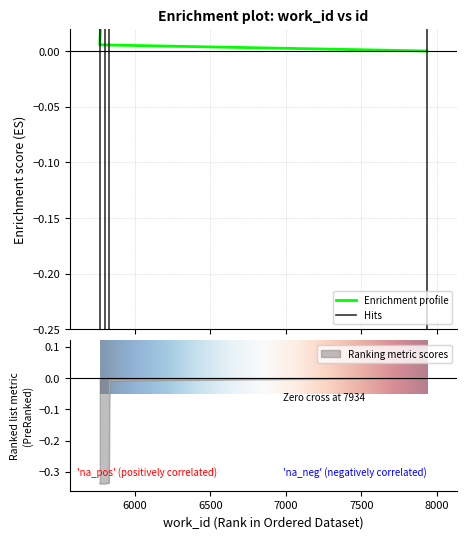

List the labels in order of value, smallest first.

7934, 5767, 5831, 5804